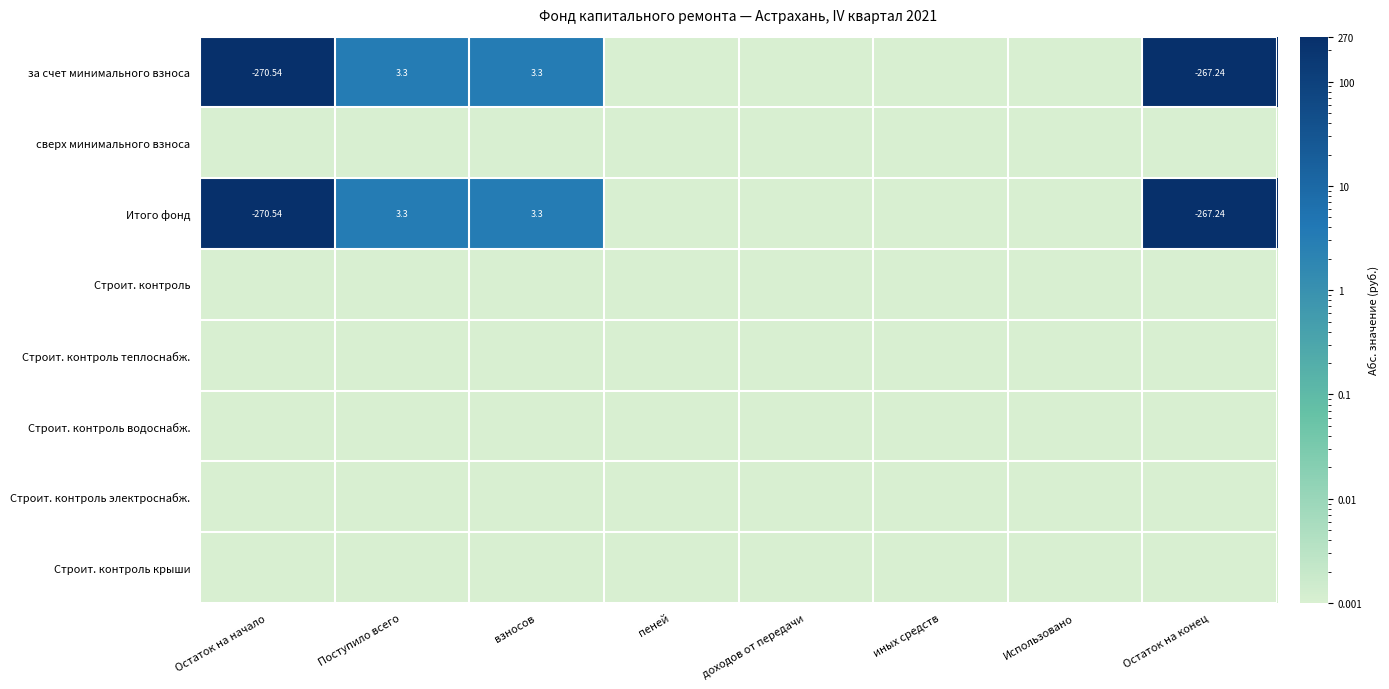

What is the greatest value displayed?

270.5